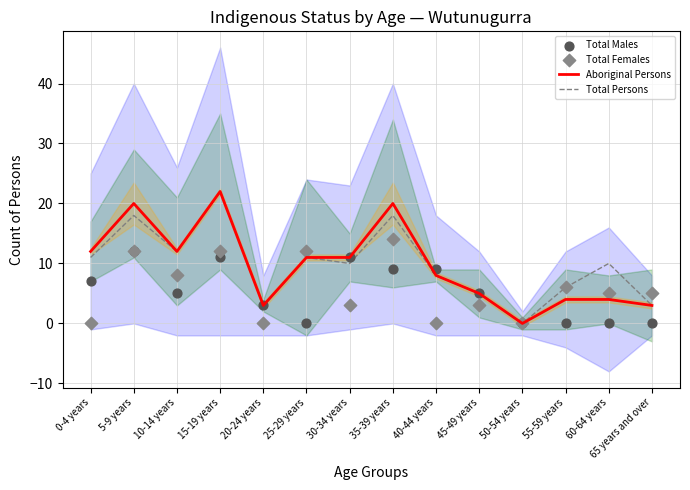

Which series has the widest spread of Y values?

Aboriginal Persons